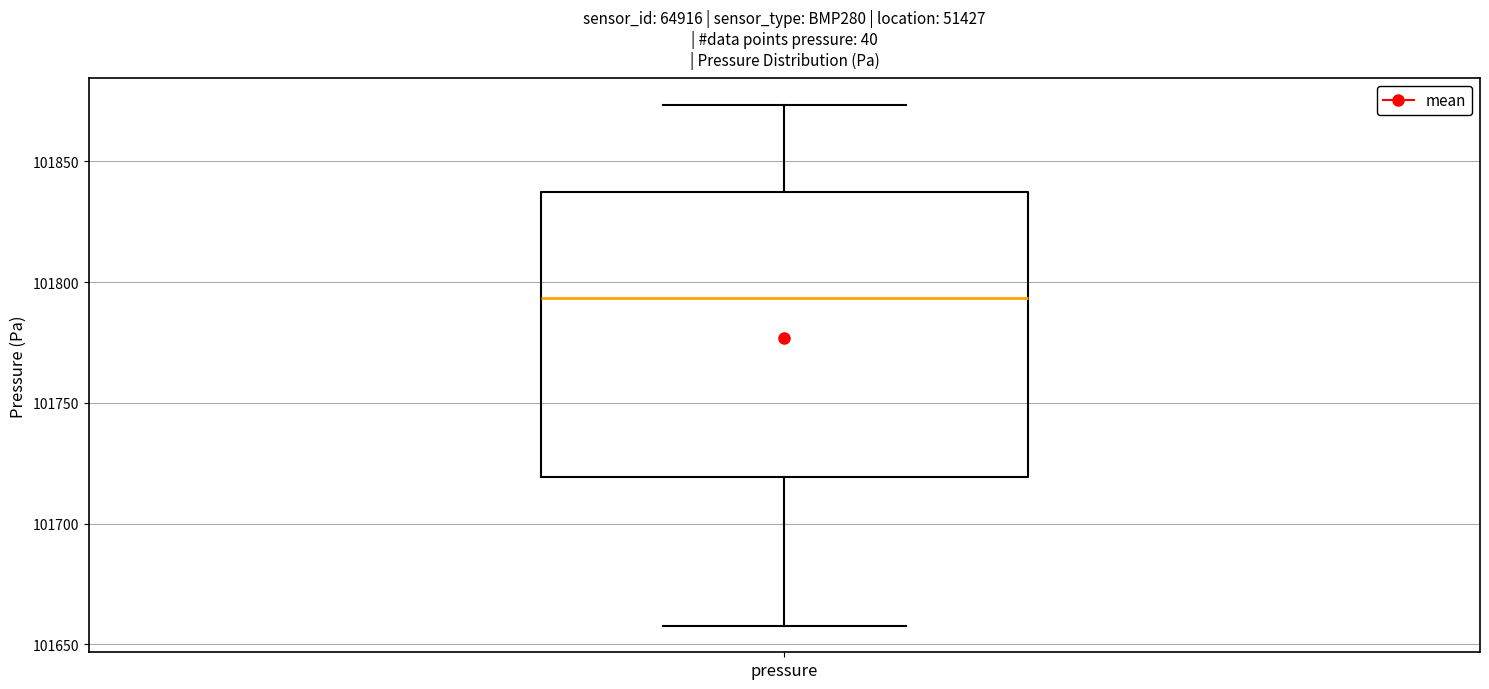

Read this box plot against the y-axis: the position of the median line, the range covered by the box, and the ends of both whiskers. The values are not printed on the chart, so give them approximately, as read against the axis.

median 101795, box 101720 to 101835, whiskers 101660 to 101875